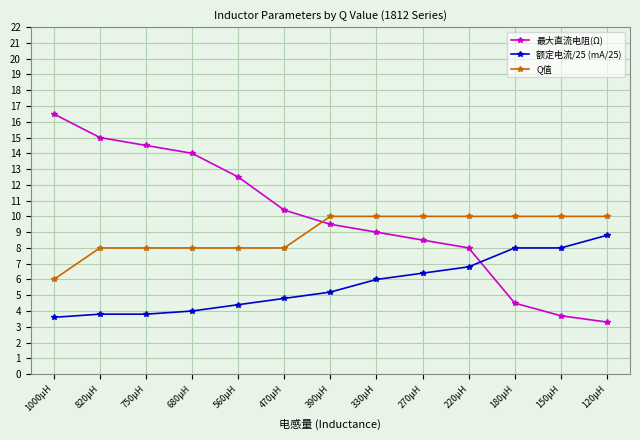

What position from the left is 750µH?

3